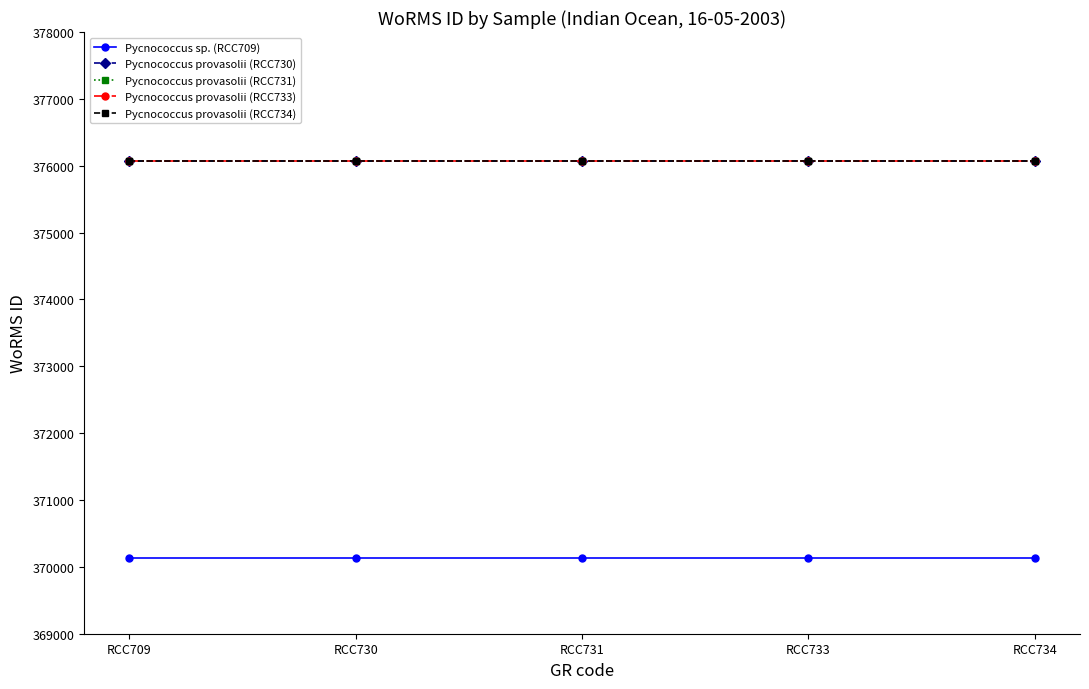

Does the chart display data point markers on the line(s)?

Yes